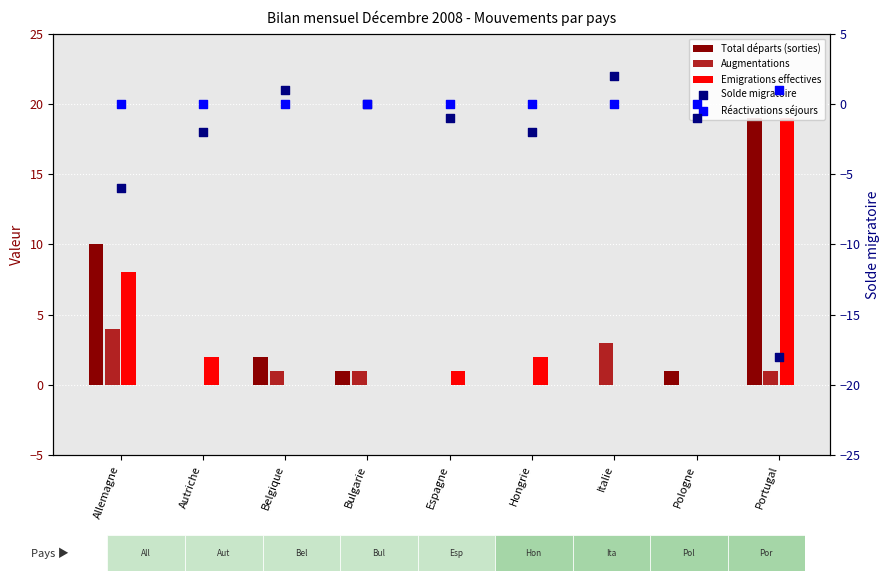

Is the value of Solde migratoire at Espagne greater than the value of Total départs (sorties) at Hongrie?

No